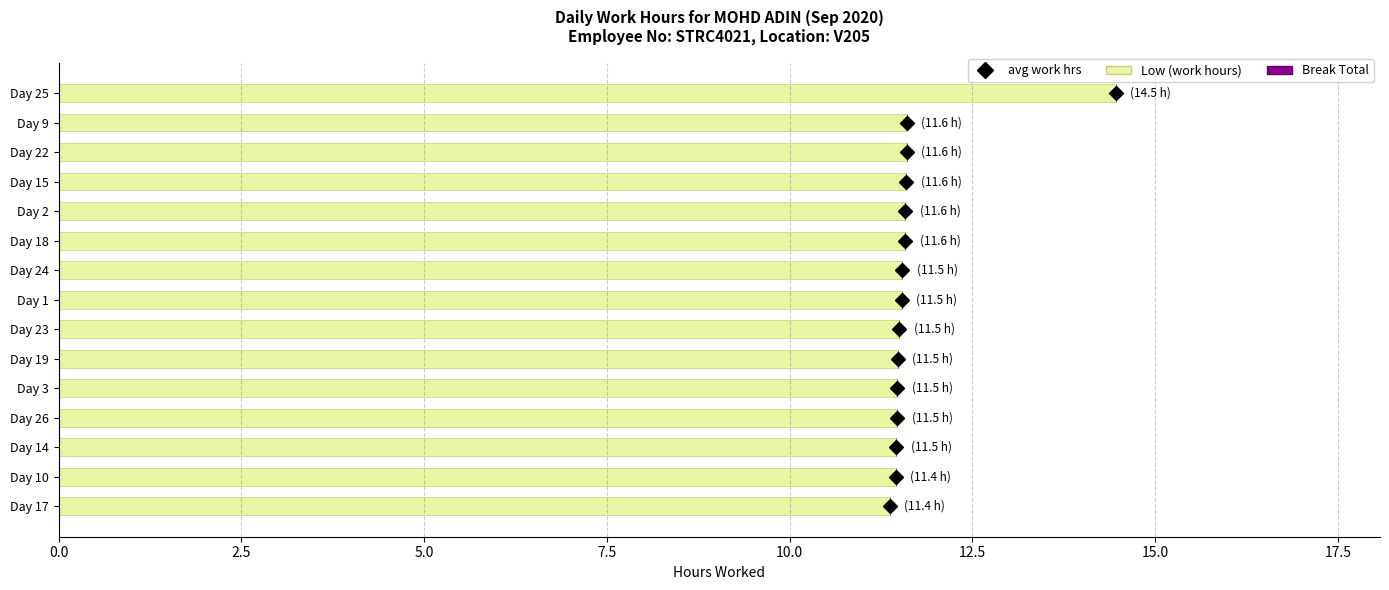

At which category does the chart reach its peak across all series?

Day 25